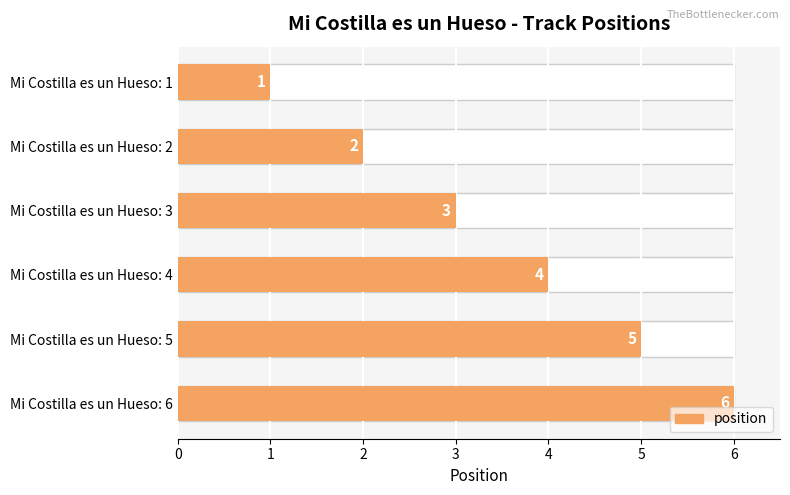

Reading left to right, extract all data points from this chart.

1	2	3	4	5	6